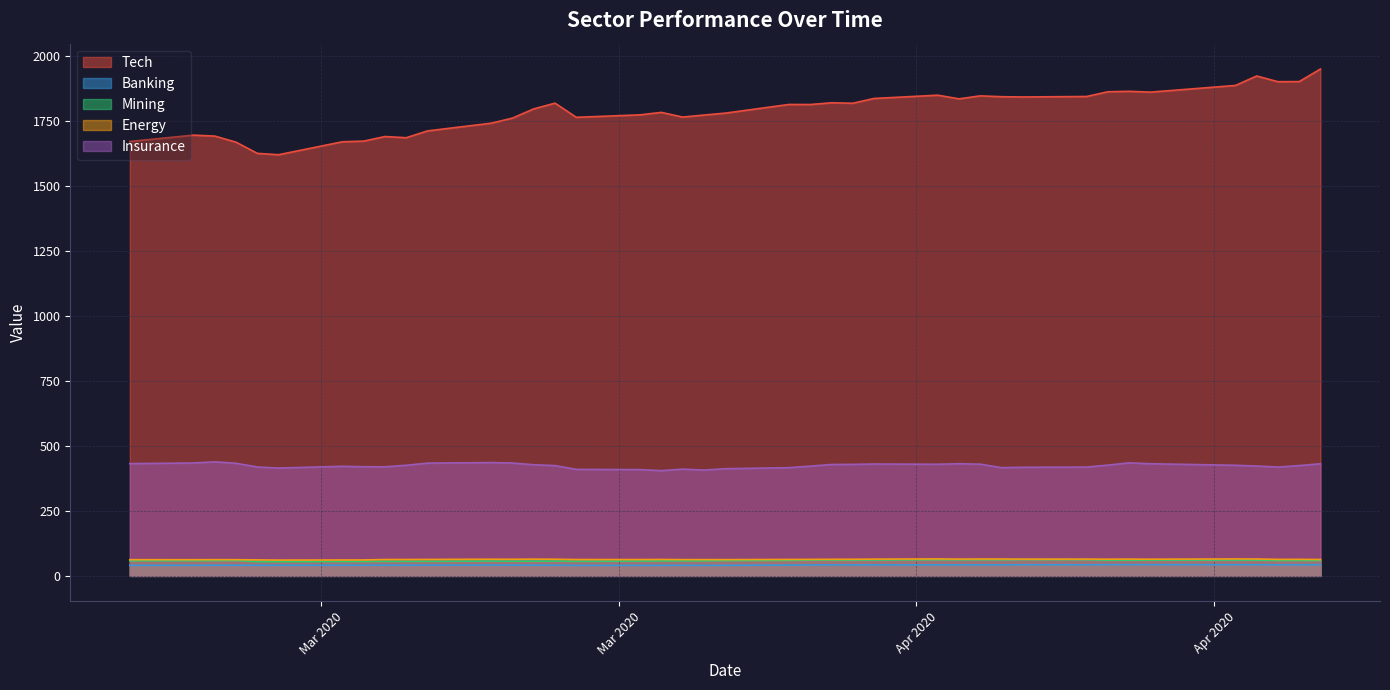

What is the sum of all Mining values?

2354.6